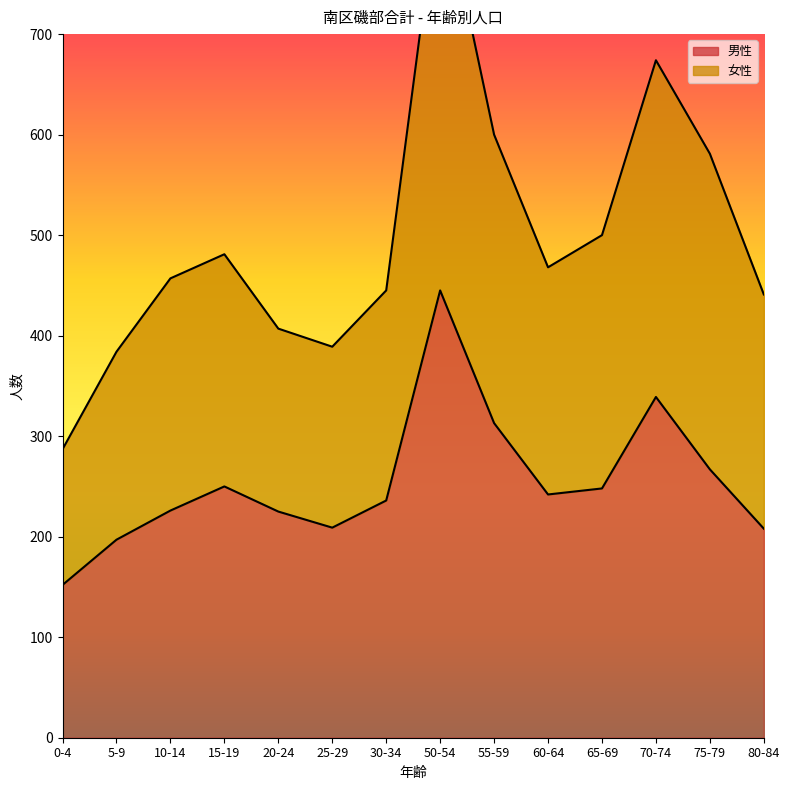

What position from the right is 5-9?

13